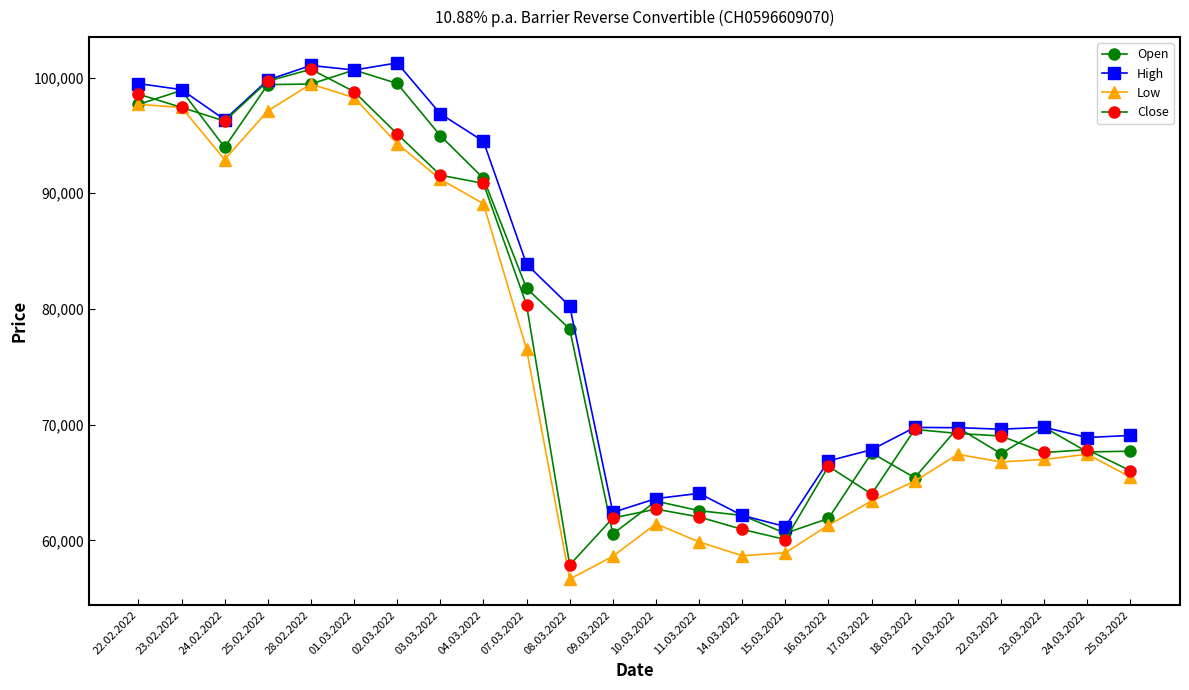

Is this an area chart (filled region under the line)?

No